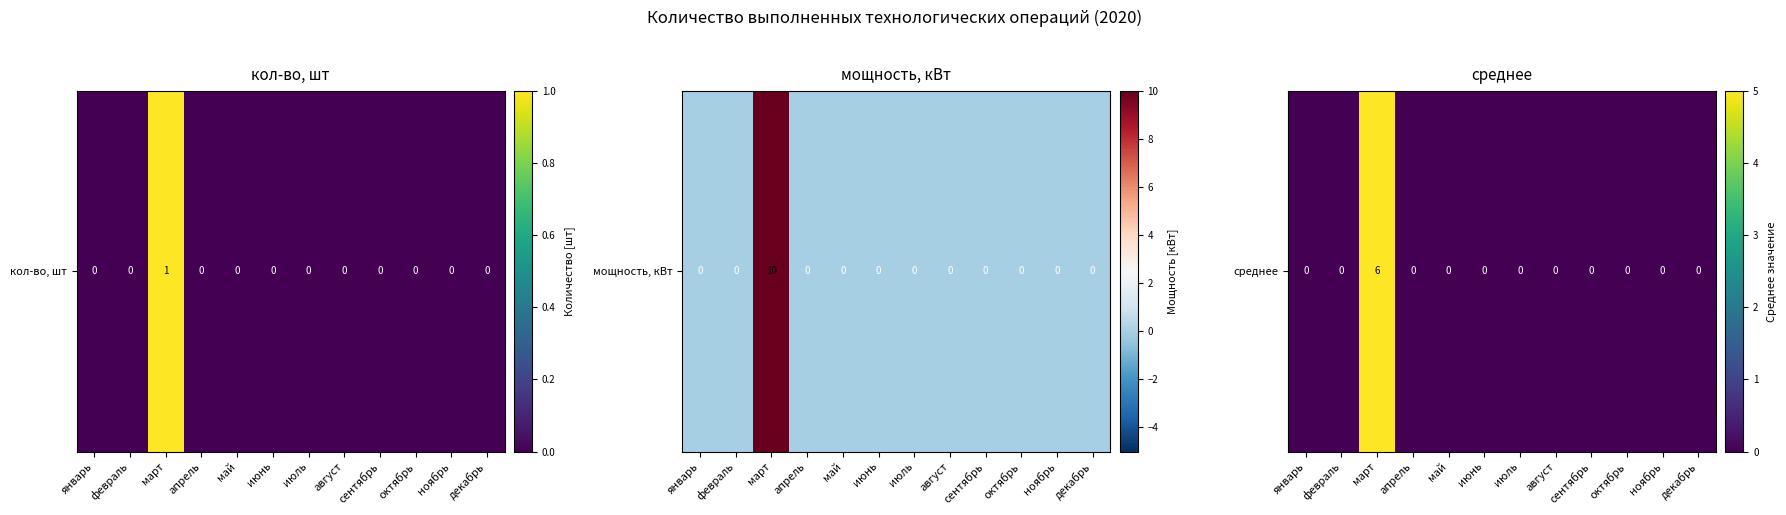

List the labels in order of value, smallest first.

январь, февраль, апрель, май, июнь, июль, август, сентябрь, октябрь, ноябрь, декабрь, март